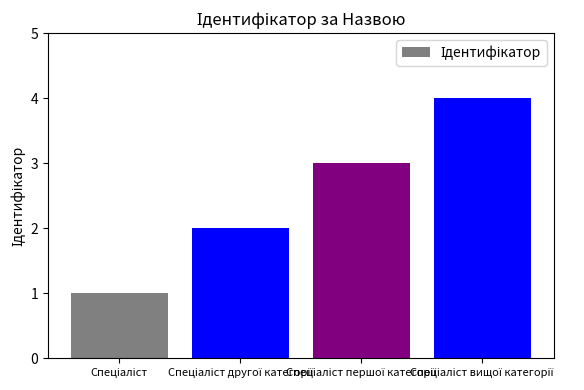

What is the sum of all values?

10